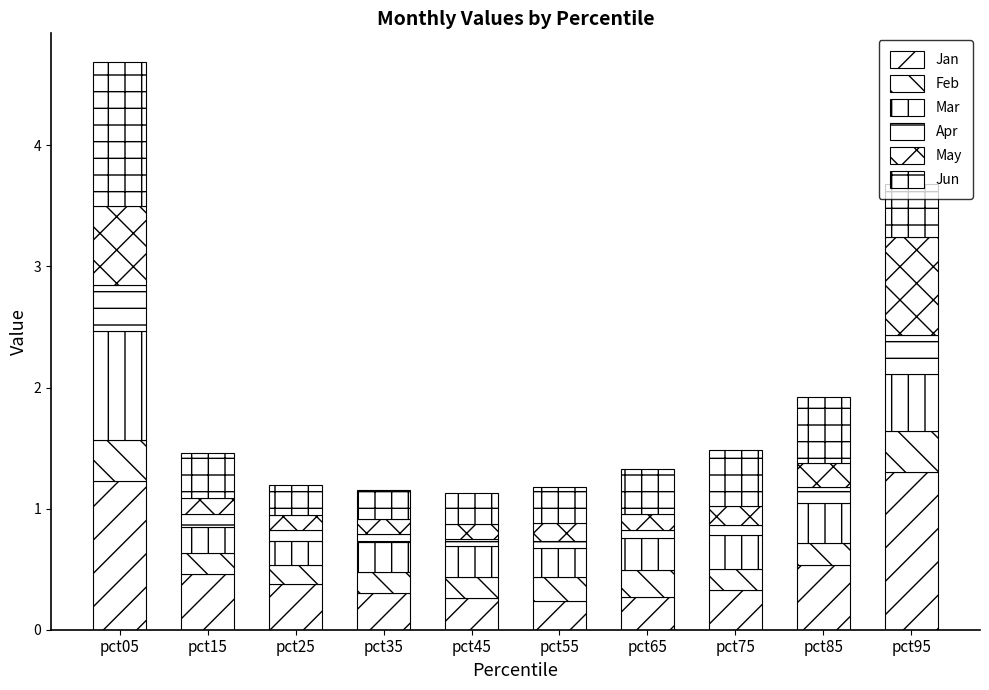

Count the number of data series in this chart.

6